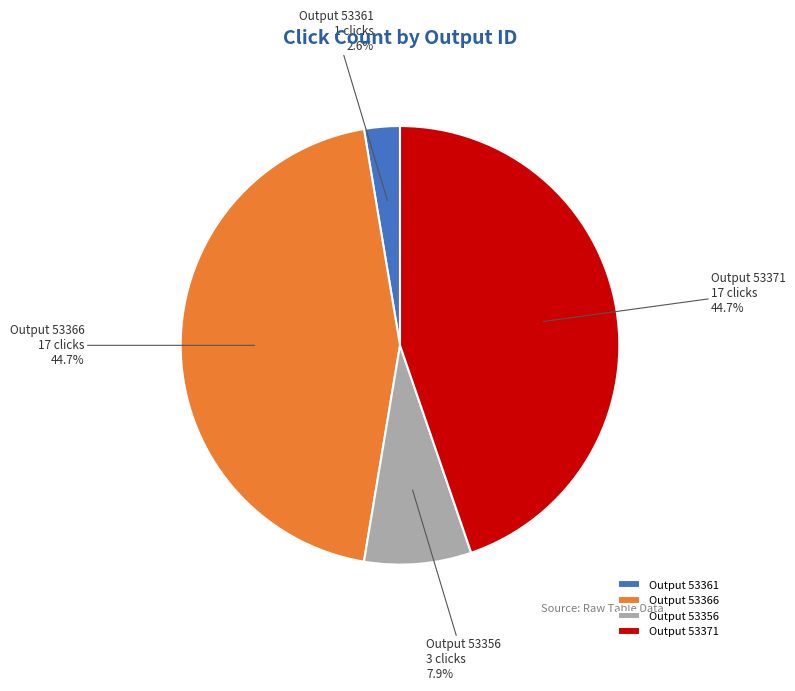

To the nearest percent, what is the average slice percentage?

25%